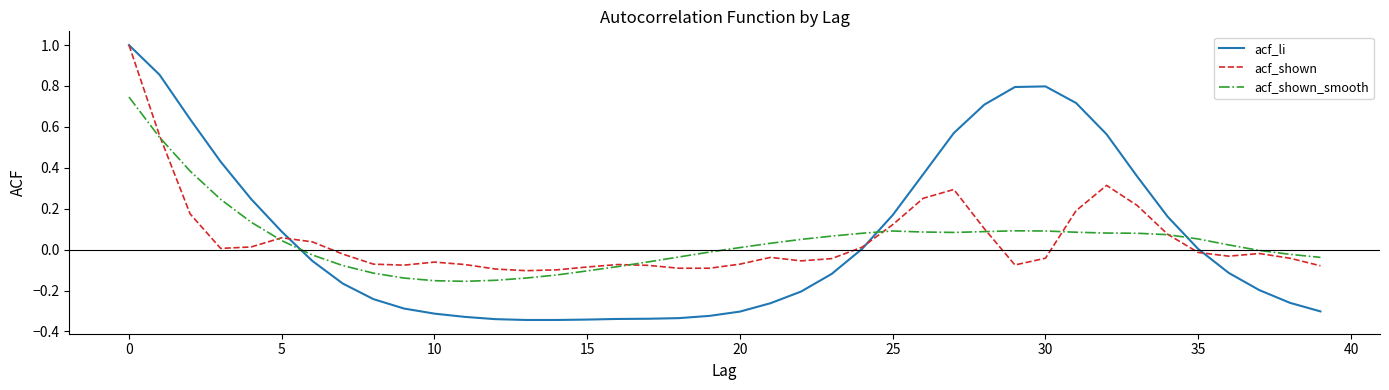

What is the greatest value displayed?

1.0